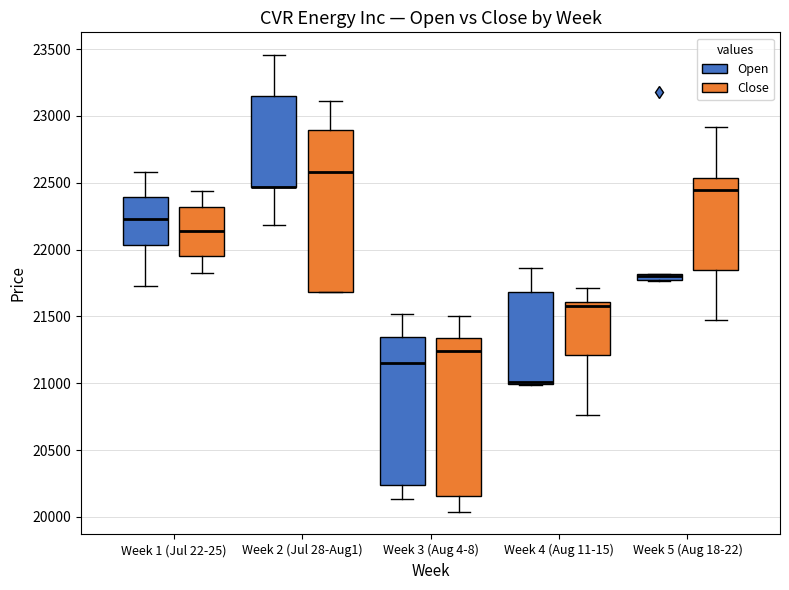

Where does the upper whisker of the box for Week 4 (Aug 11-15) (Open) end on the y-axis? The values are not printed on the chart, so give them approximately, as read against the axis.

21850